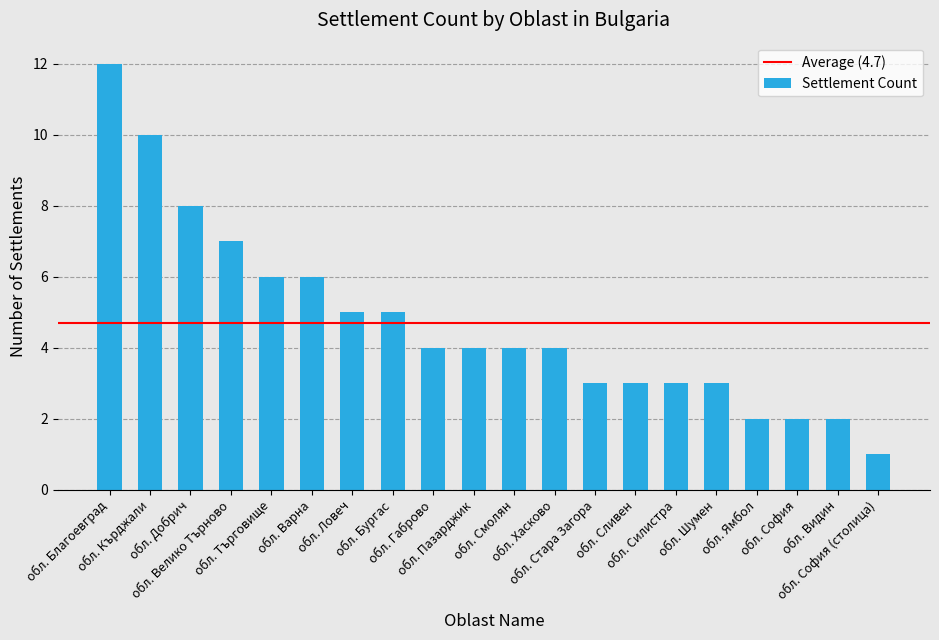

What is the maximum value shown in the chart?

12